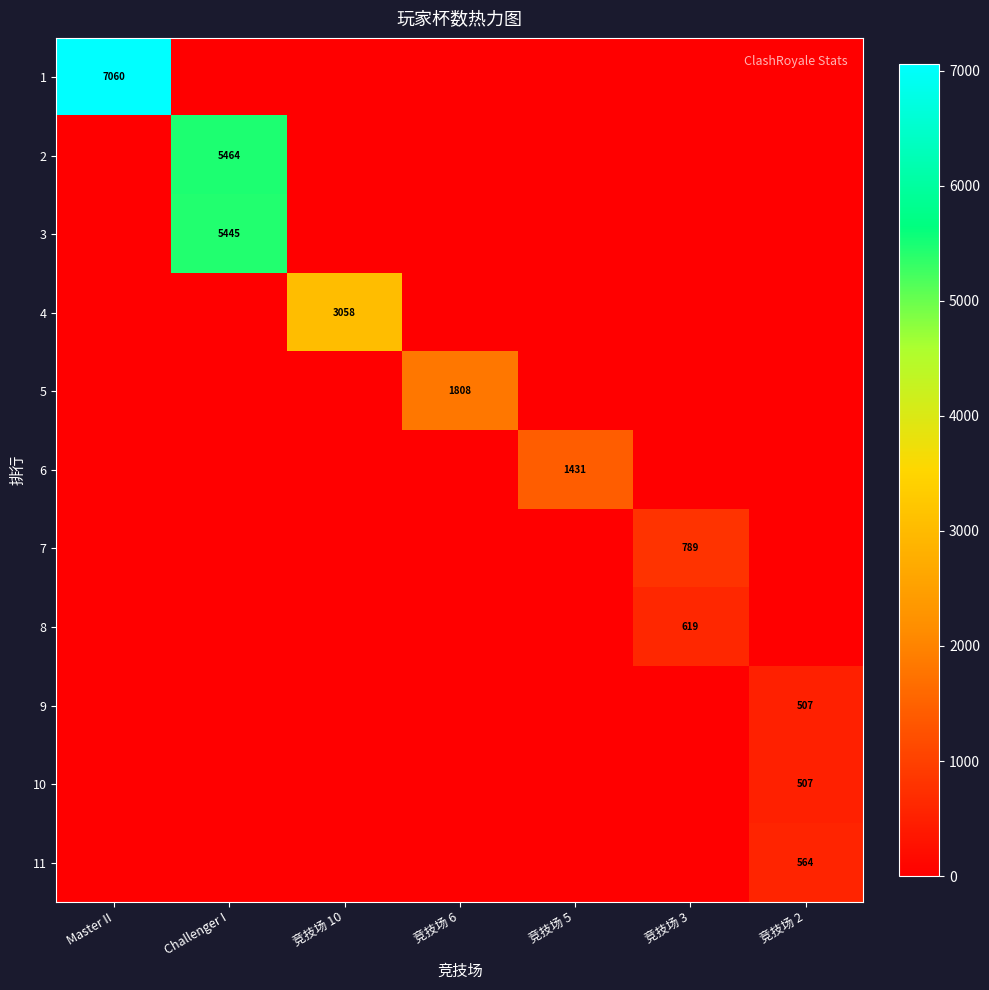

True or false: 6 has a value of 1431 at 竞技场 5.

True